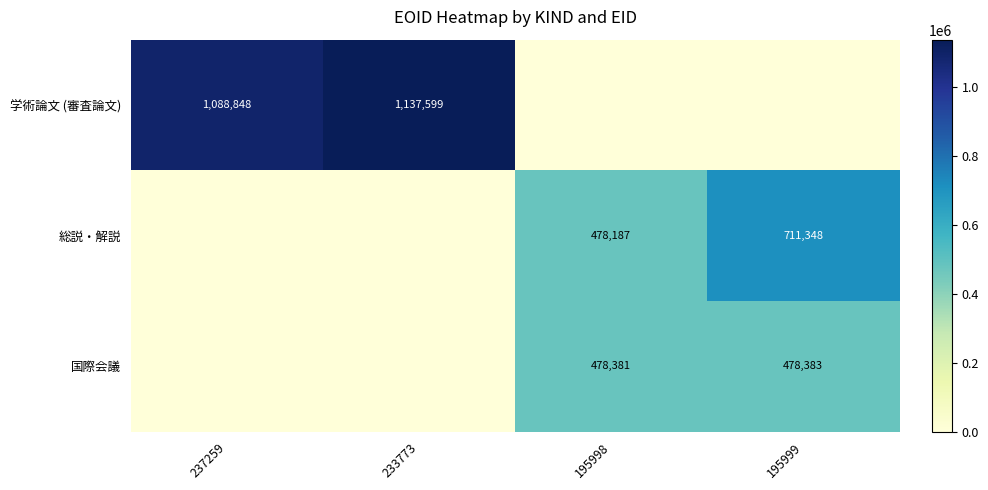

True or false: 学術論文 (審査論文) has a value of 1137599 at 233773.

True